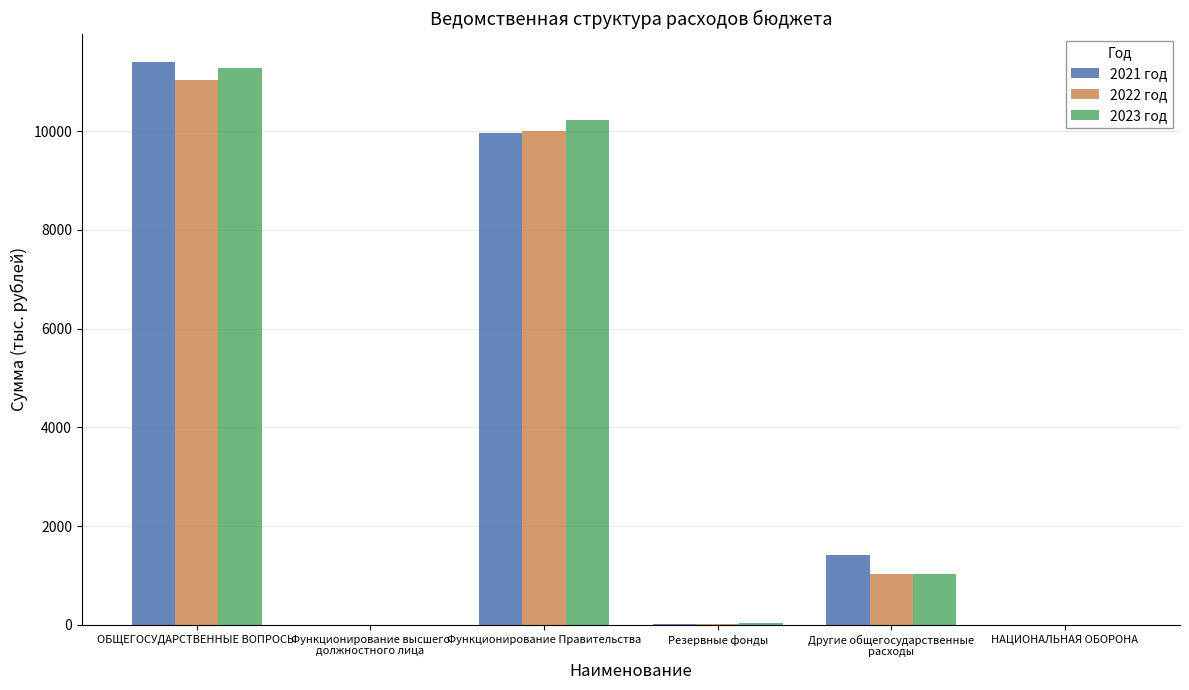

What is the maximum value shown in the chart?

11406.0